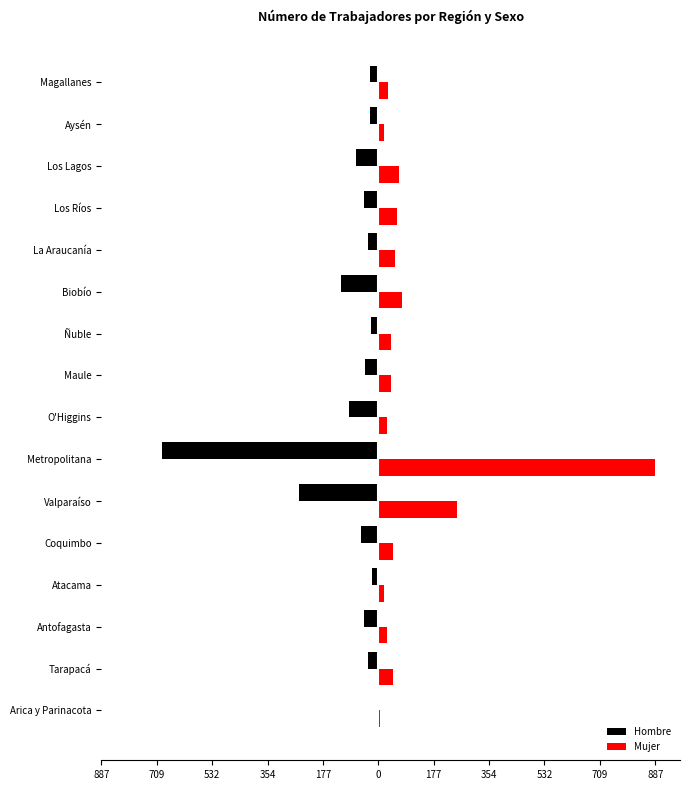

What are all the series names shown in the legend?

Hombre, Mujer